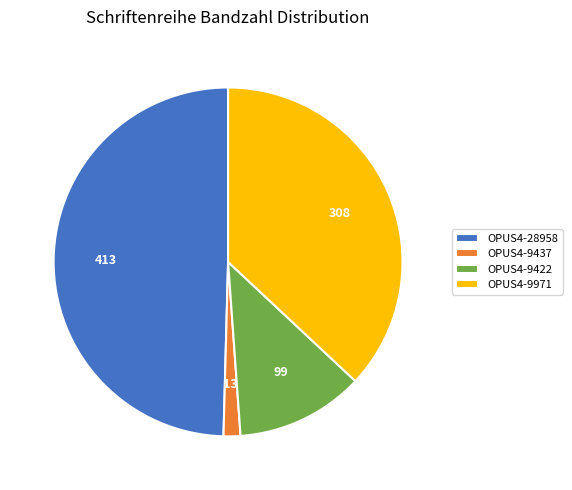

How many slices are in this pie chart?

4